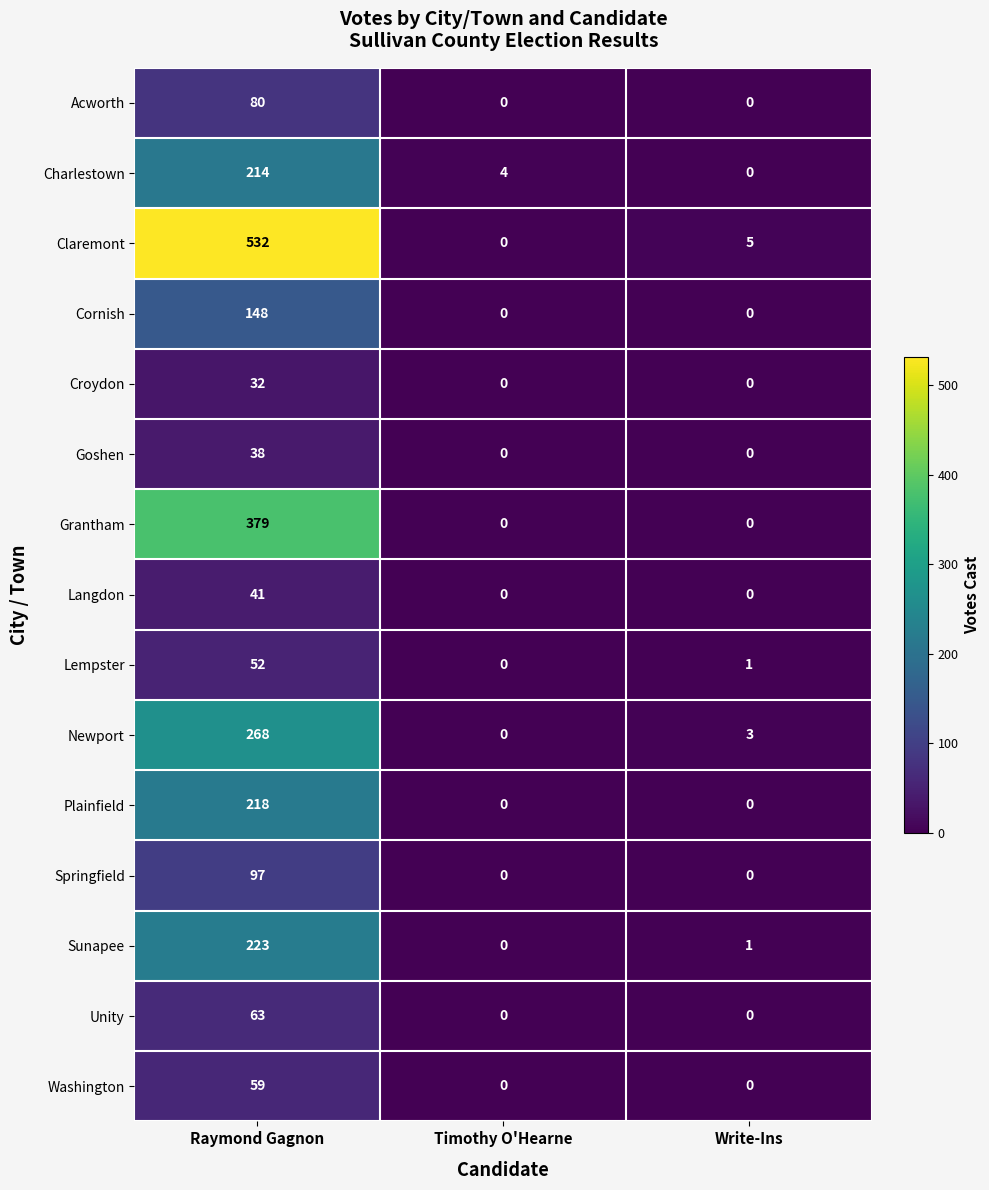

Which series changed the most between Raymond Gagnon and Write-Ins?

Claremont